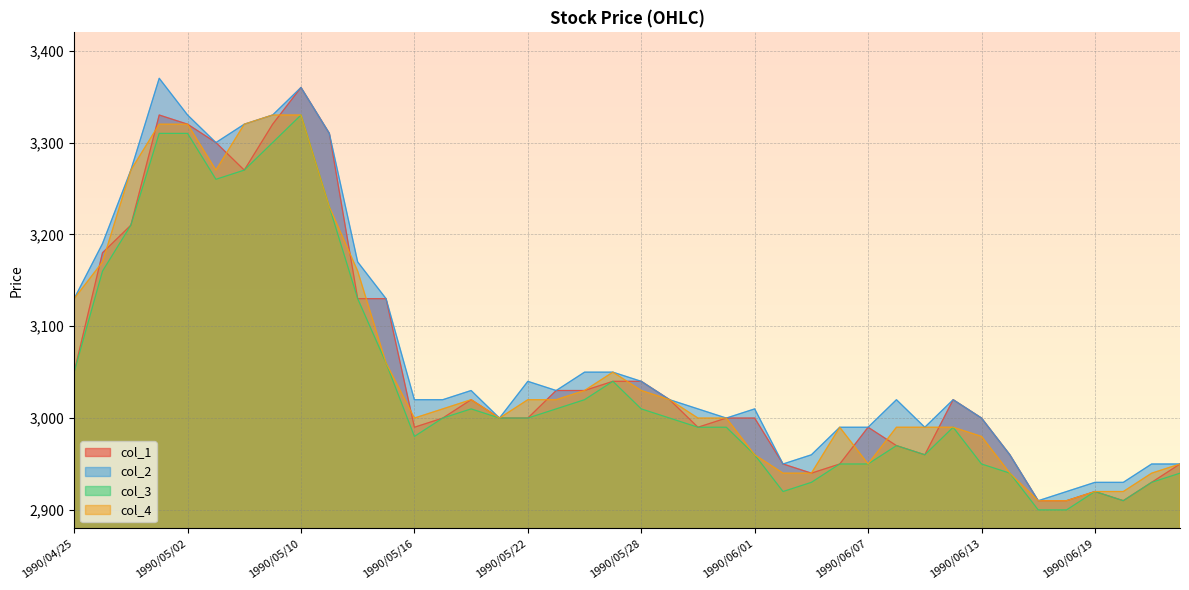

Is it true that col_2 equals 611 at 1990/06/06?

False